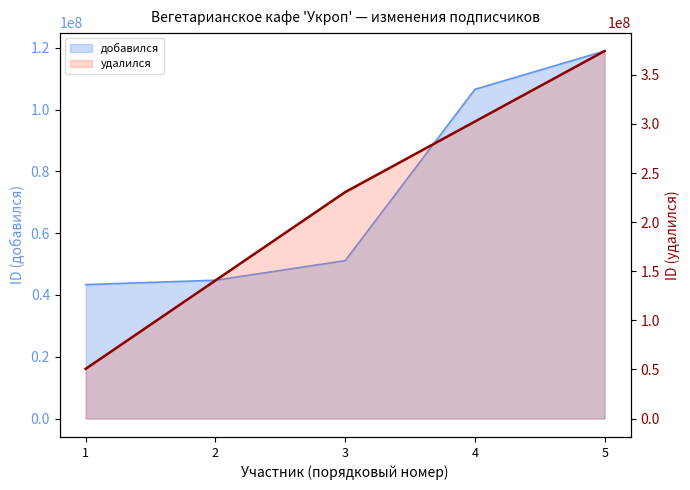

What is the change in value from 4 to 5?

+71829951.5